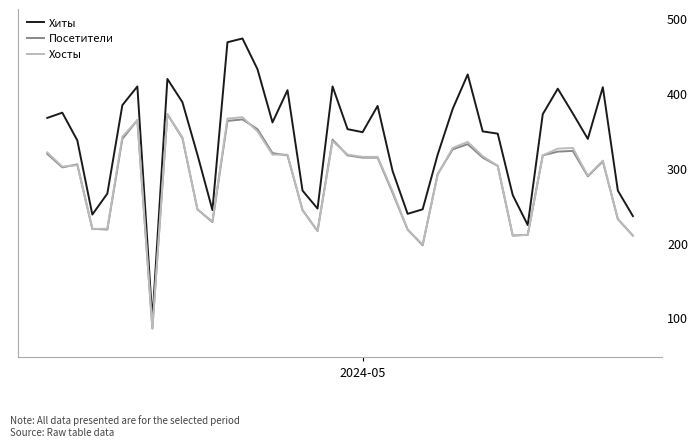

True or false: Хиты and Хосты cross at least once.

False